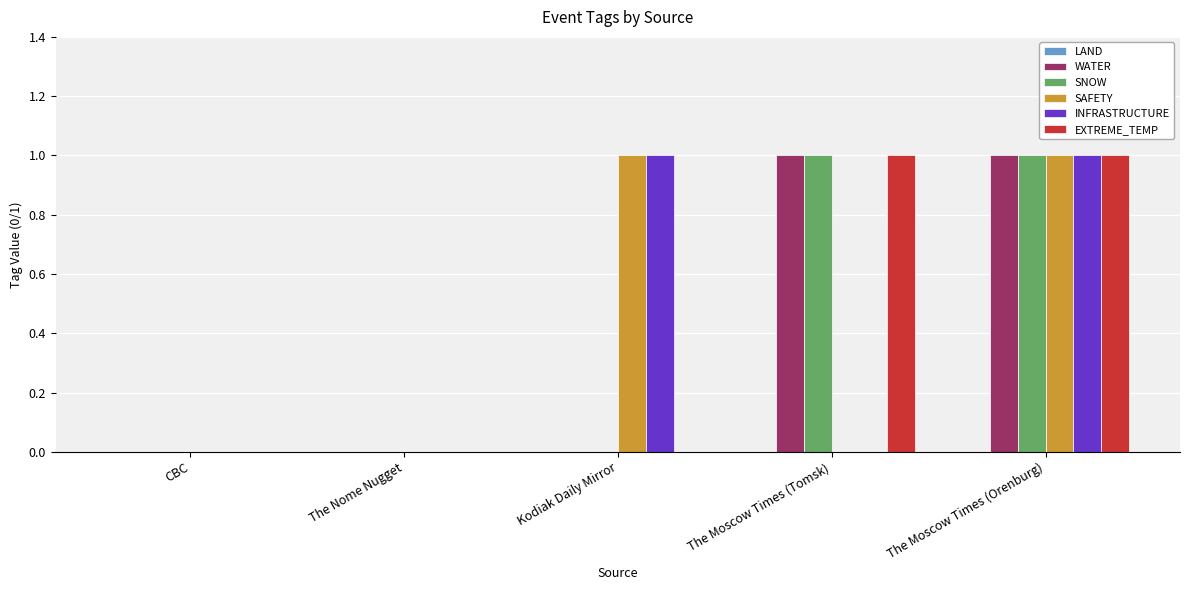

Reading left to right, transcribe all the data shown in this chart.

WATER: CBC=0	The Nome Nugget=0	Kodiak Daily Mirror=0	The Moscow Times (Tomsk)=1	The Moscow Times (Orenburg)=1
SNOW: CBC=0	The Nome Nugget=0	Kodiak Daily Mirror=0	The Moscow Times (Tomsk)=1	The Moscow Times (Orenburg)=1
SAFETY: CBC=0	The Nome Nugget=0	Kodiak Daily Mirror=1	The Moscow Times (Tomsk)=0	The Moscow Times (Orenburg)=1
INFRASTRUCTURE: CBC=0	The Nome Nugget=0	Kodiak Daily Mirror=1	The Moscow Times (Tomsk)=0	The Moscow Times (Orenburg)=1
EXTREME_TEMP: CBC=0	The Nome Nugget=0	Kodiak Daily Mirror=0	The Moscow Times (Tomsk)=1	The Moscow Times (Orenburg)=1